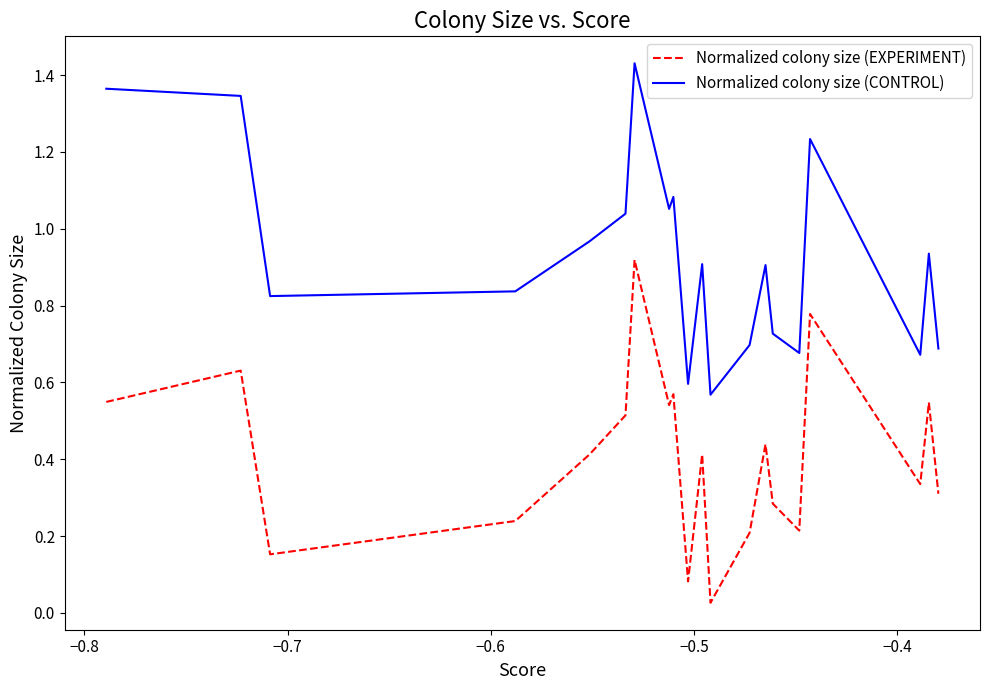

Rank the series by their maximum value, from lowest to highest.

Normalized colony size (EXPERIMENT), Normalized colony size (CONTROL)